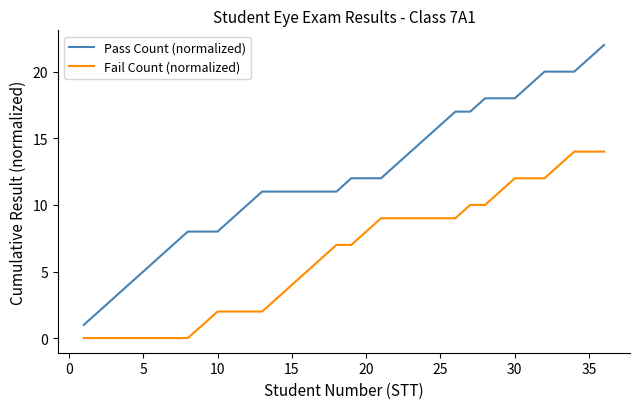

List the series in order of their overall mean, highest first.

Pass Count (normalized), Fail Count (normalized)